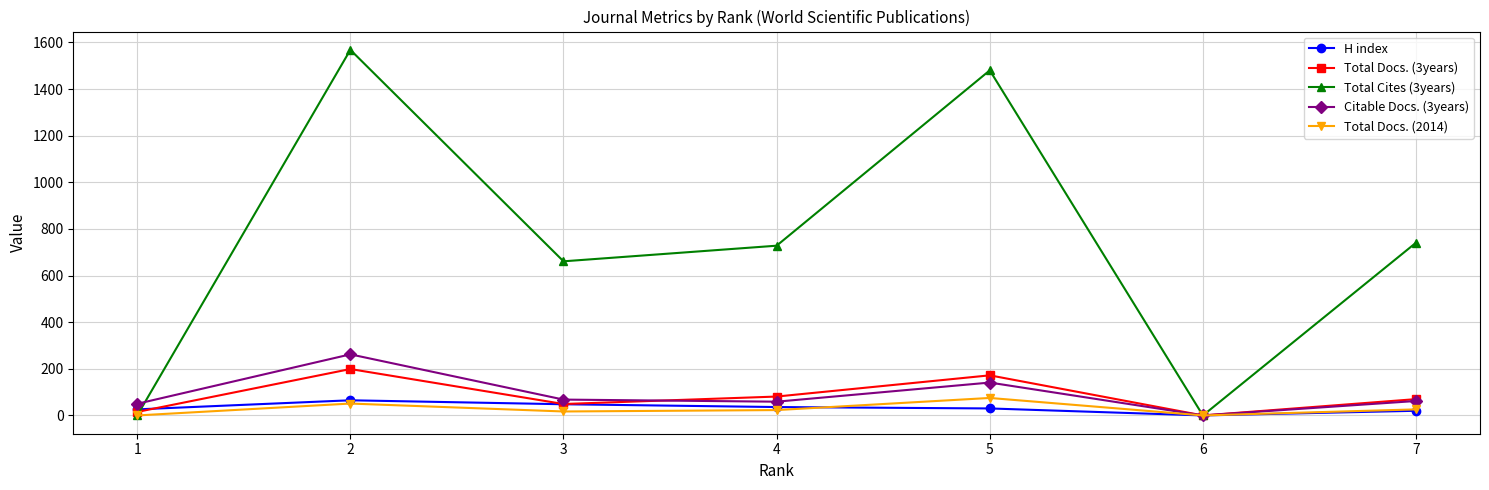

Where is Citable Docs. (3years) nearest to the value 131?

5